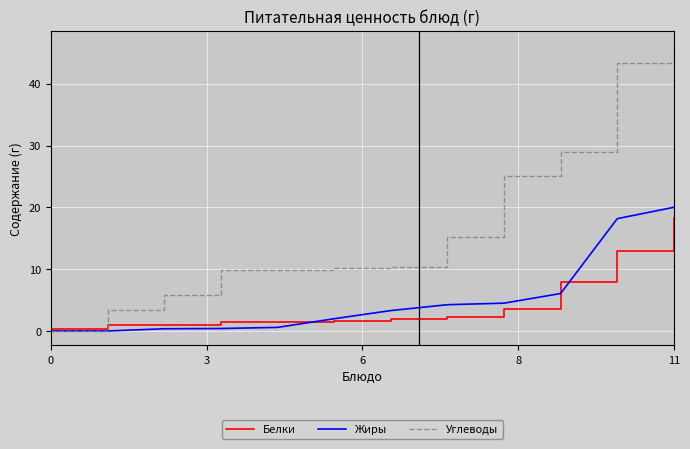

Which series has the largest total across all categories?

Углеводы